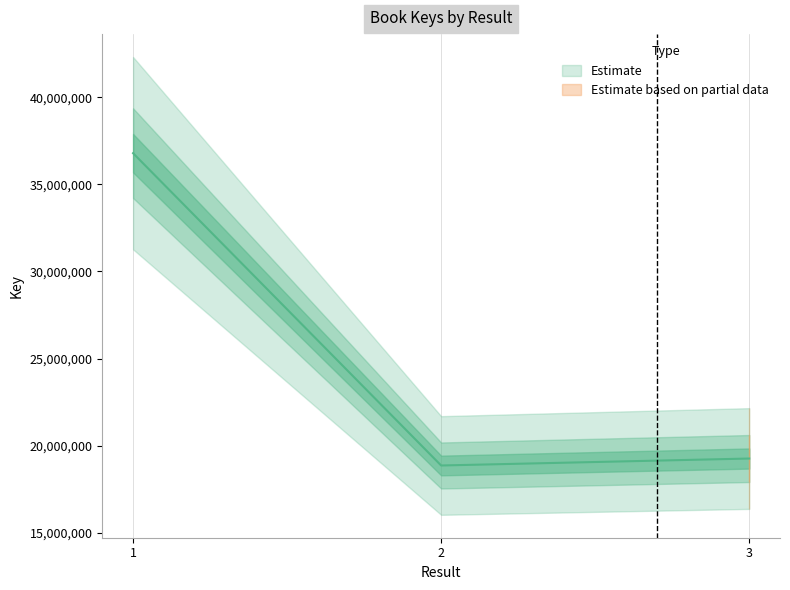

Reading left to right, extract all data points from this chart.

1=36785924	2=18868423	3=19267944